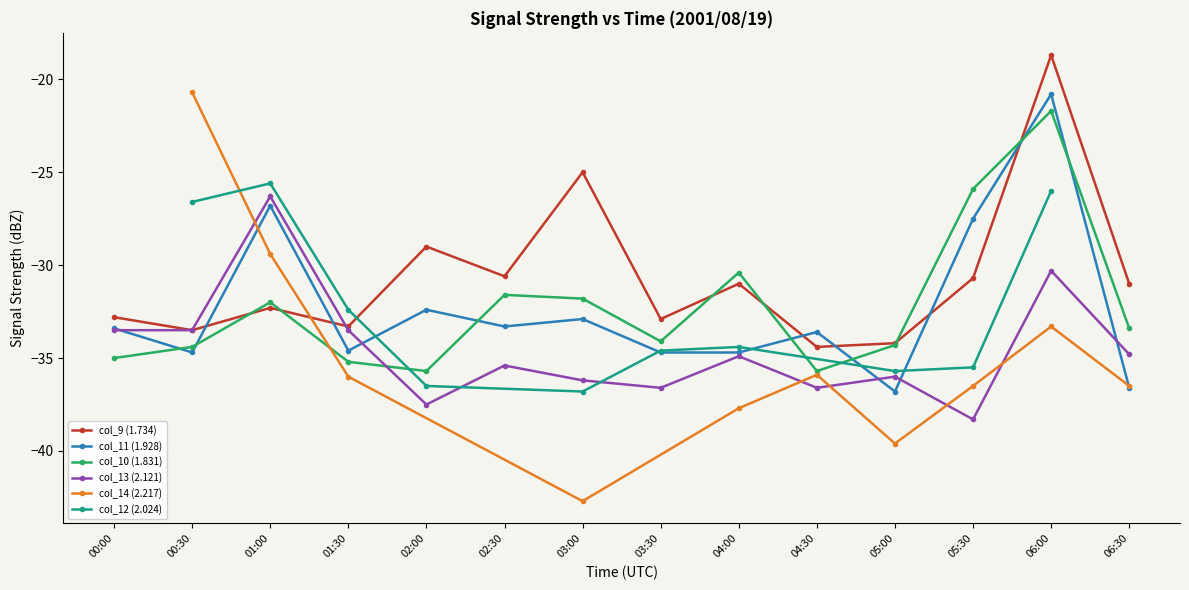

What is the average value of the col_11 (1.928) series?

-32.3